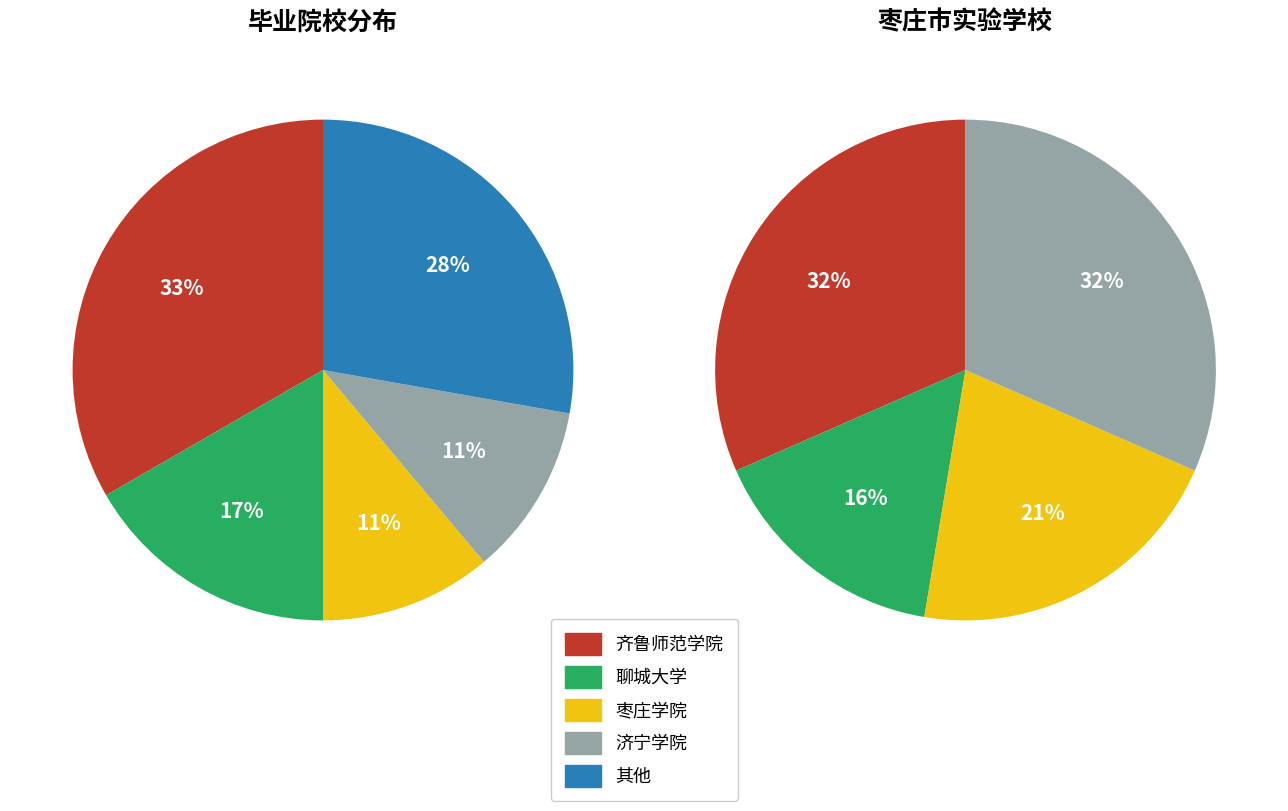

Is there any slice that represents more than half of the pie?

No